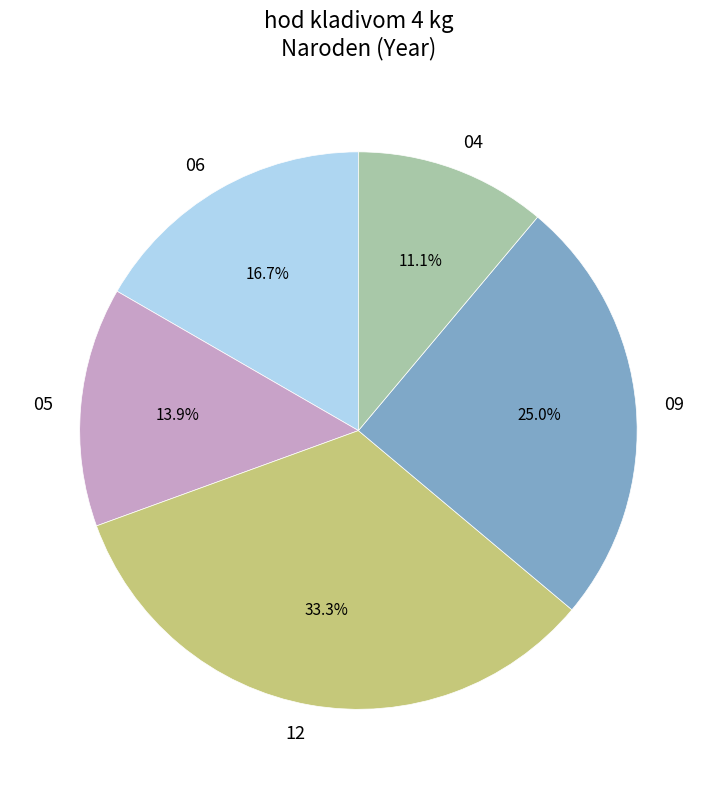

Does any single category account for the majority?

No